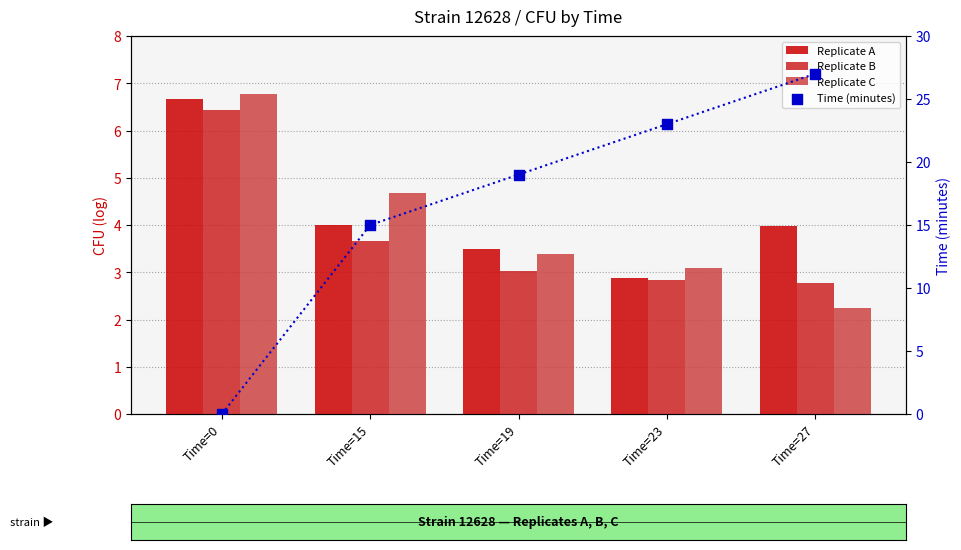

At which category is the sum across all series the highest?

Time=27